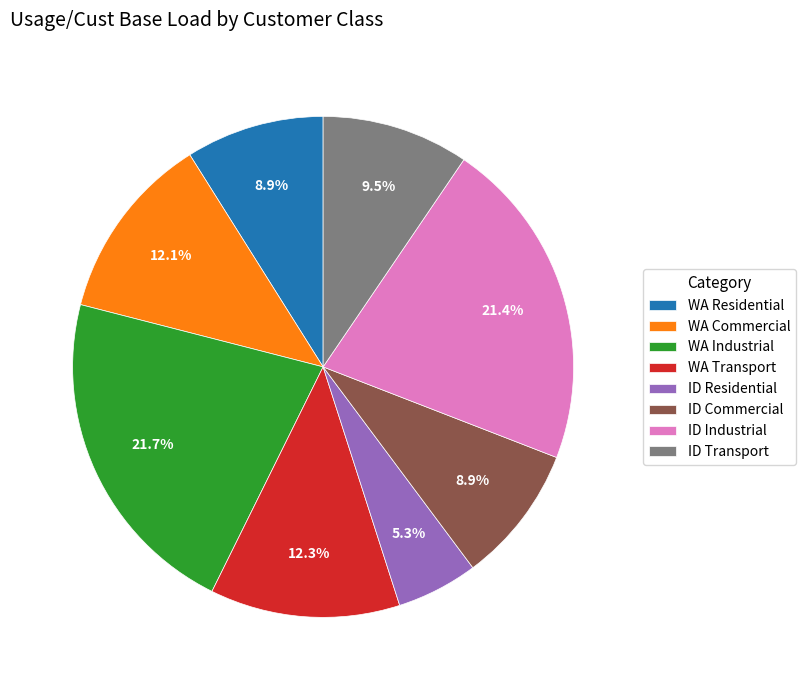

Does WA Transport represent more than half of the total?

No